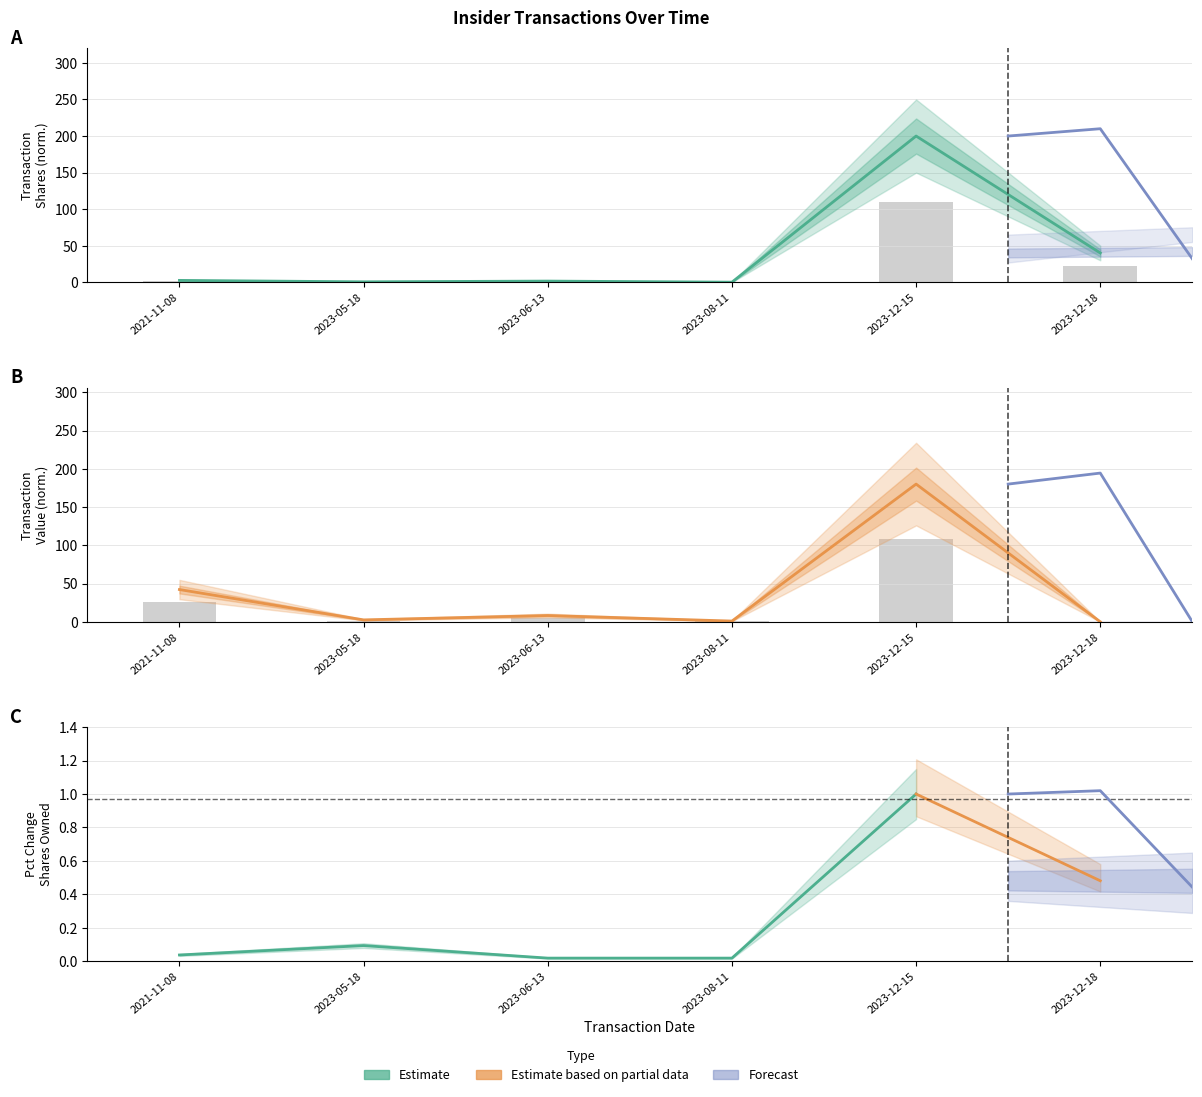

What is the label of the 5th bar from the left?

2023-12-15